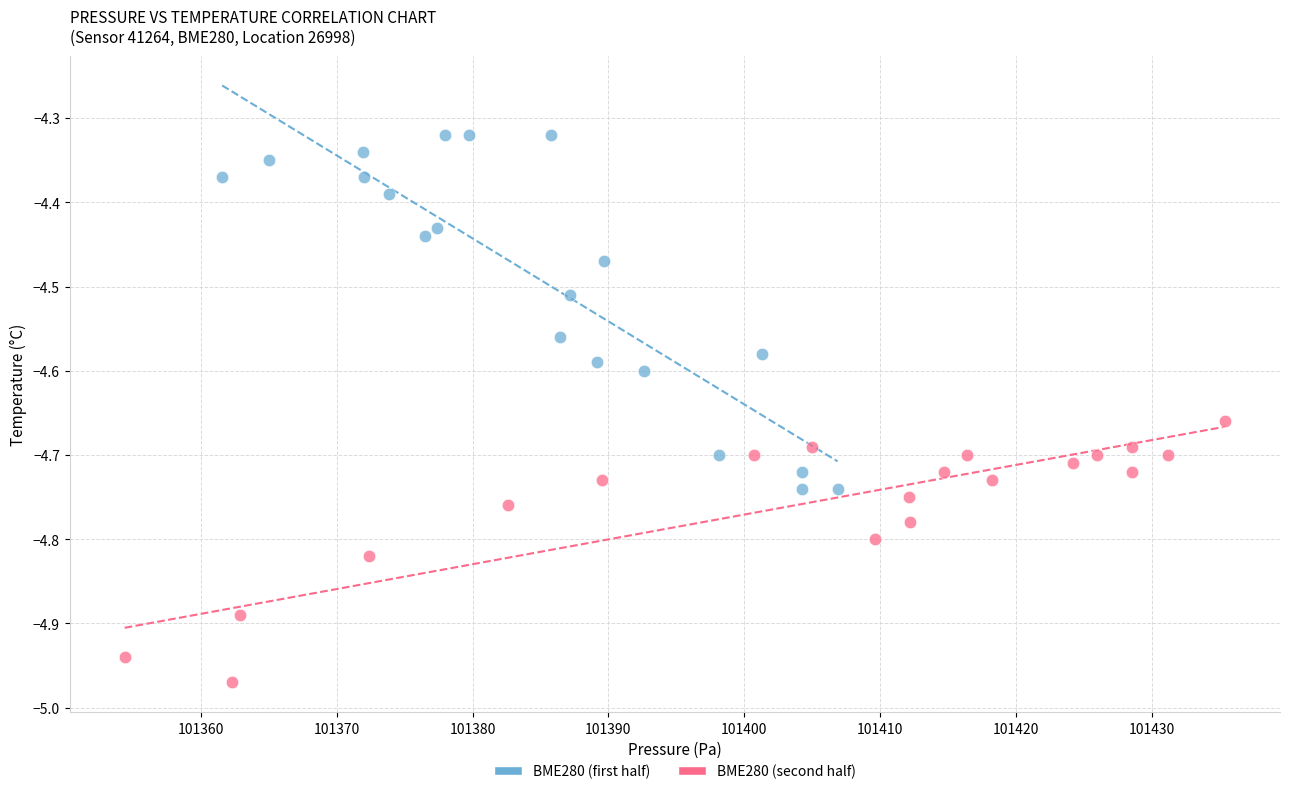

Which series has the largest Y range (max minus min)?

BME280 (first half)